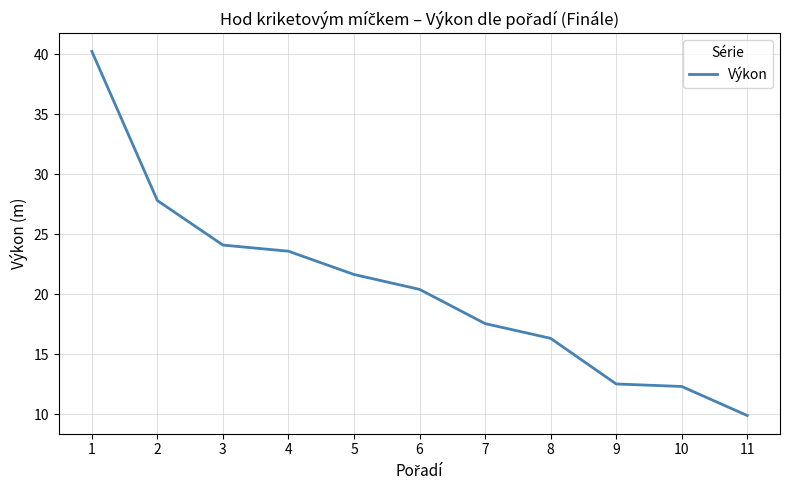

The value at 11 is 9.9. True or false?

True